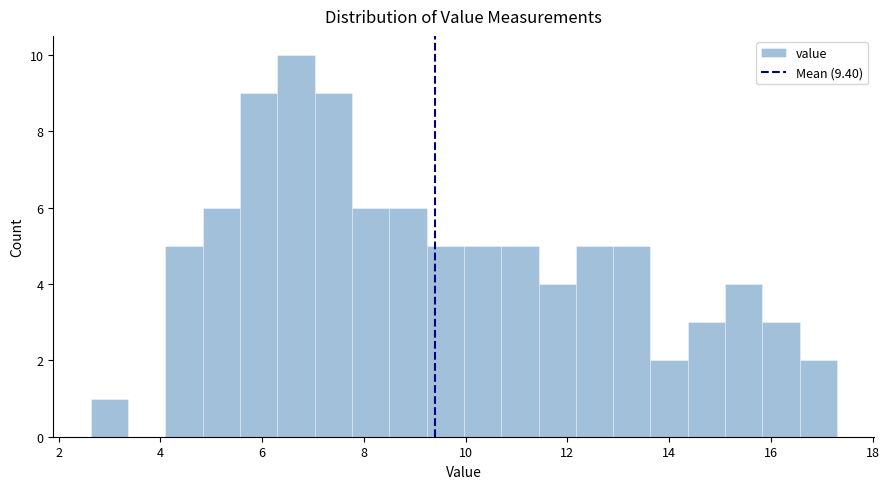

Read against the x-axis, roughly where is the centre of the tallest bar?

6.6